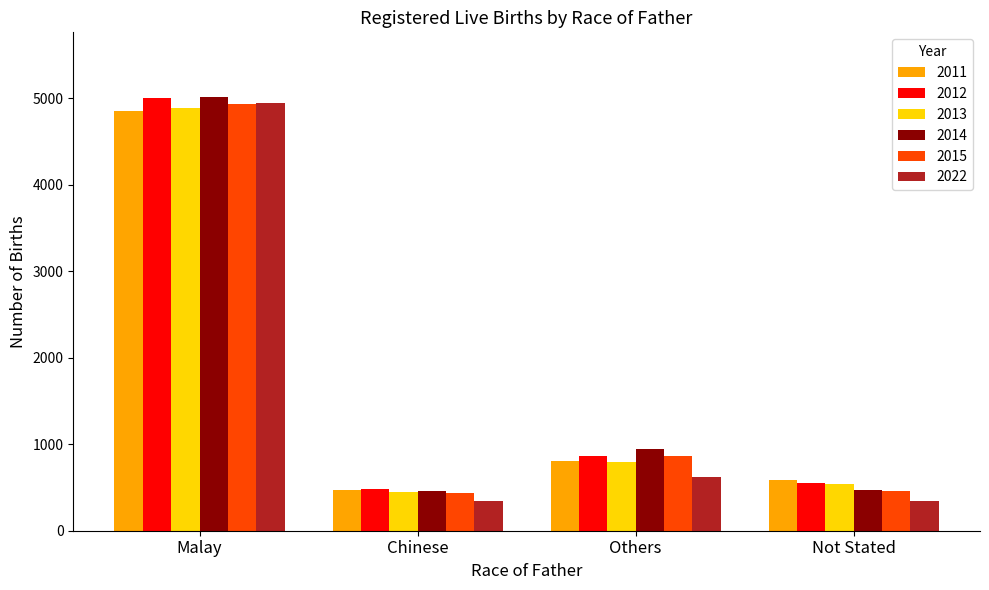

What is the label of the 1st bar from the right?

Not Stated